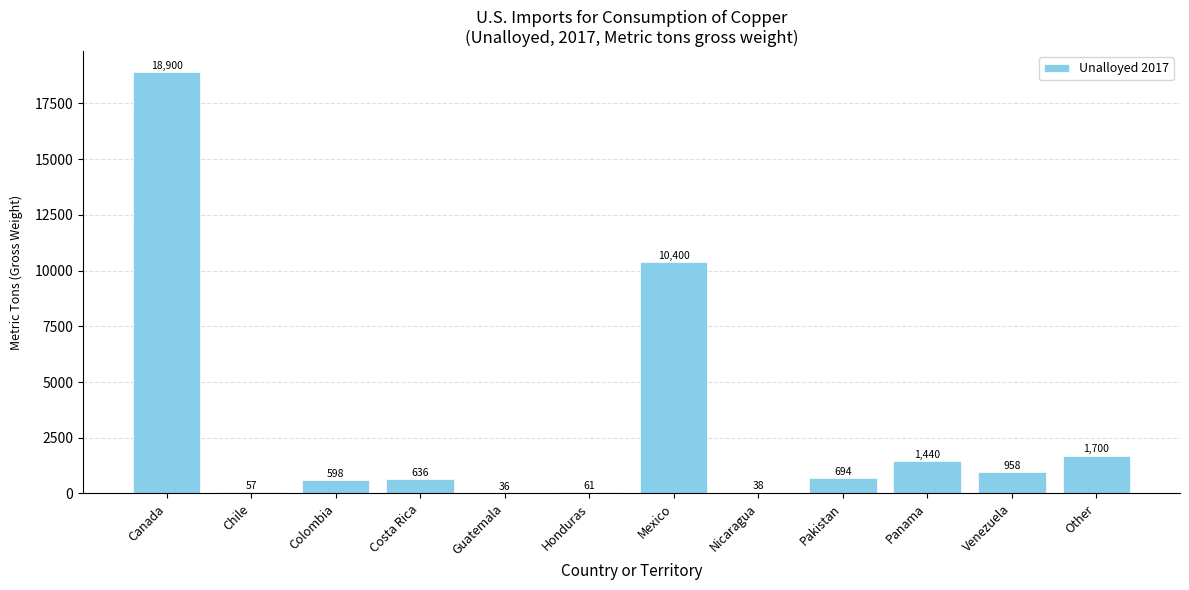

What is the ratio of the value at Panama to the value at Pakistan?

2.1